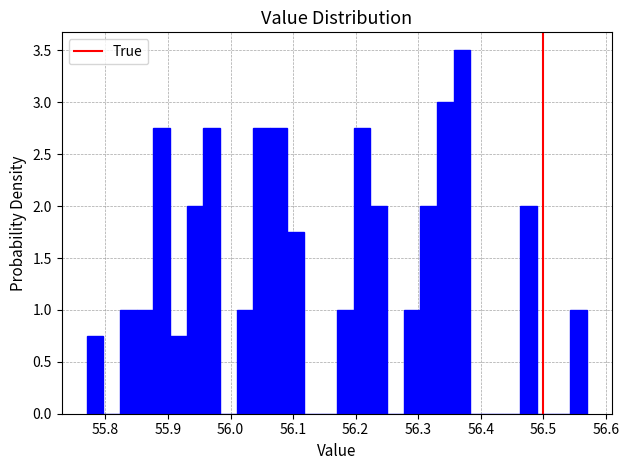

Read against the x-axis, roughly where is the centre of the tallest bar?

56.37